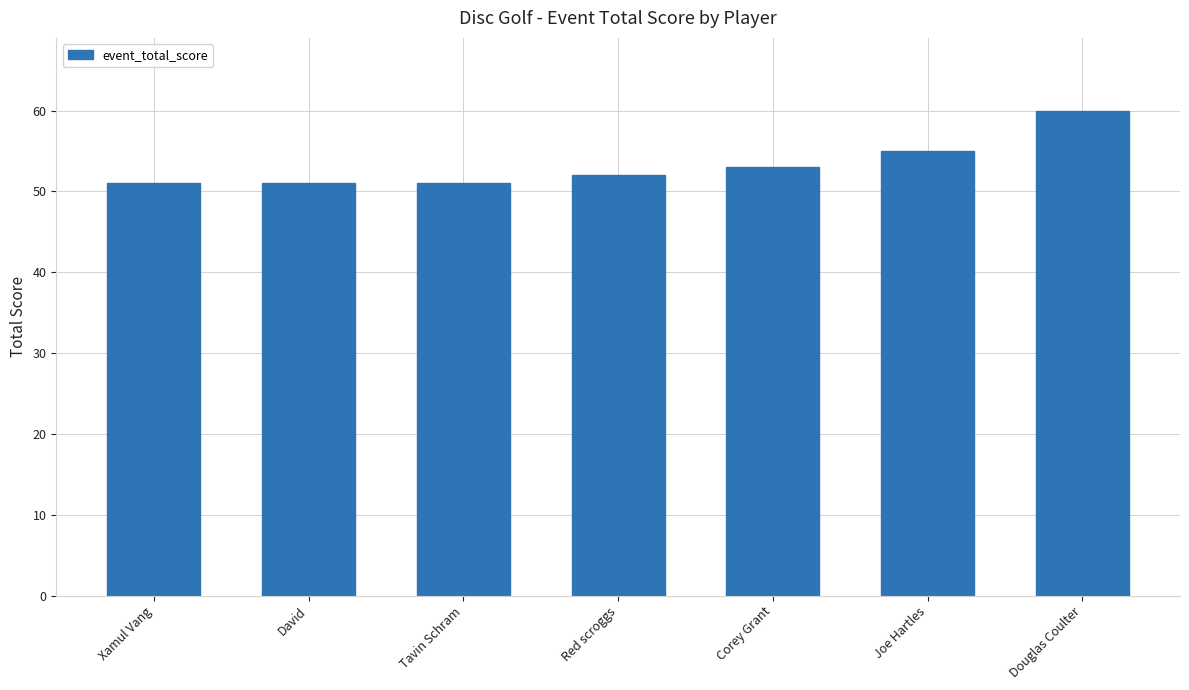

What value does the data have at David?

51